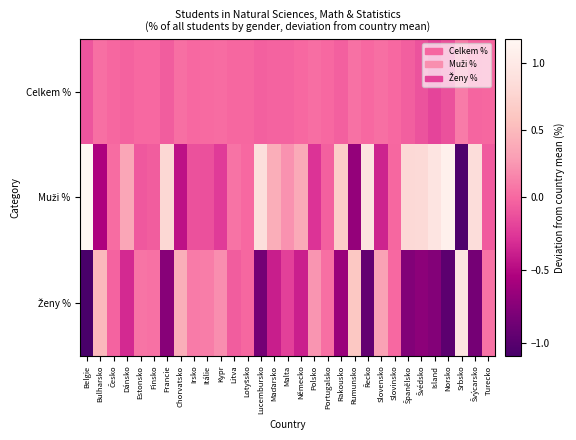

What is the difference between the highest and lowest values at Chorvatsko?

0.9